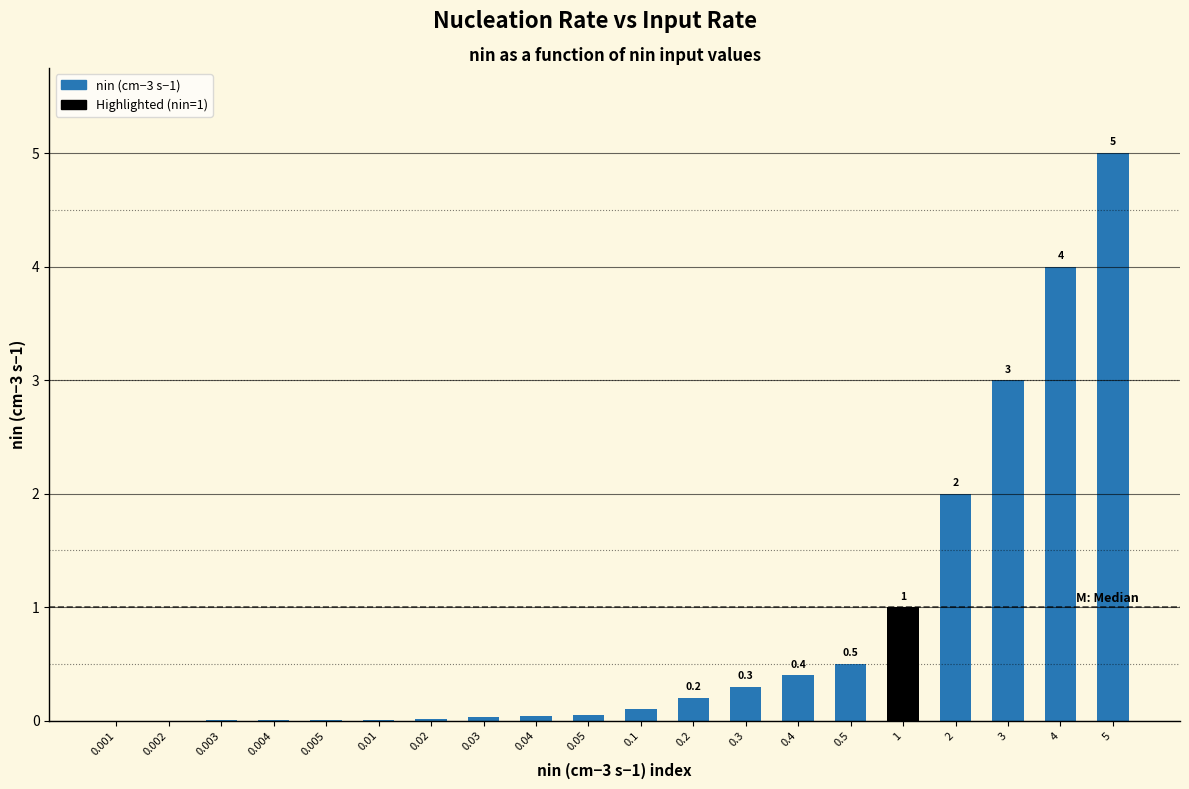

The value at 0.03 is 0.0. True or false?

True